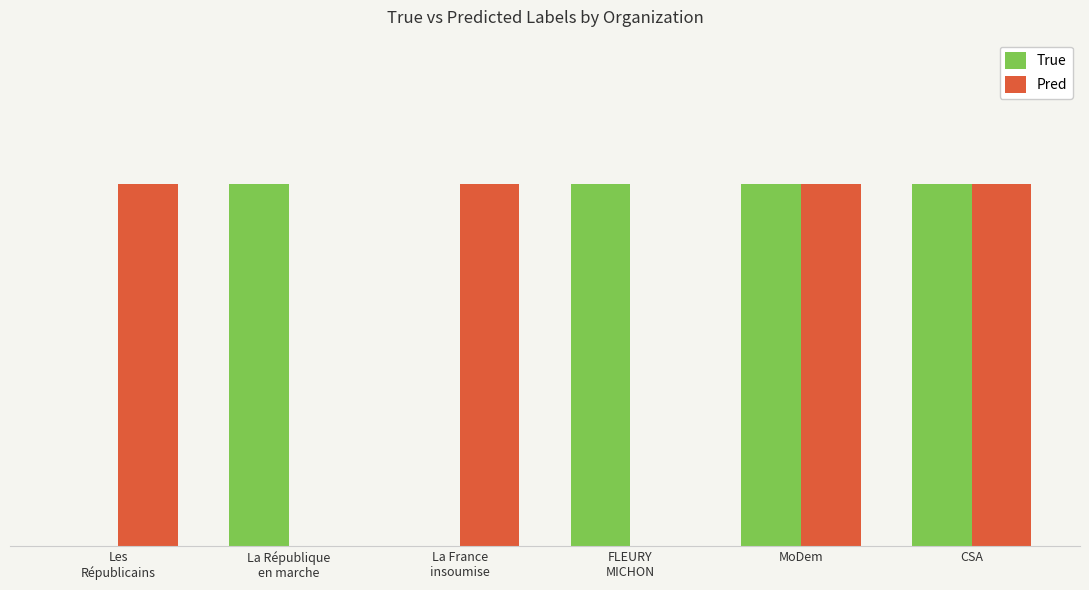

What are all the series names shown in the legend?

True, Pred